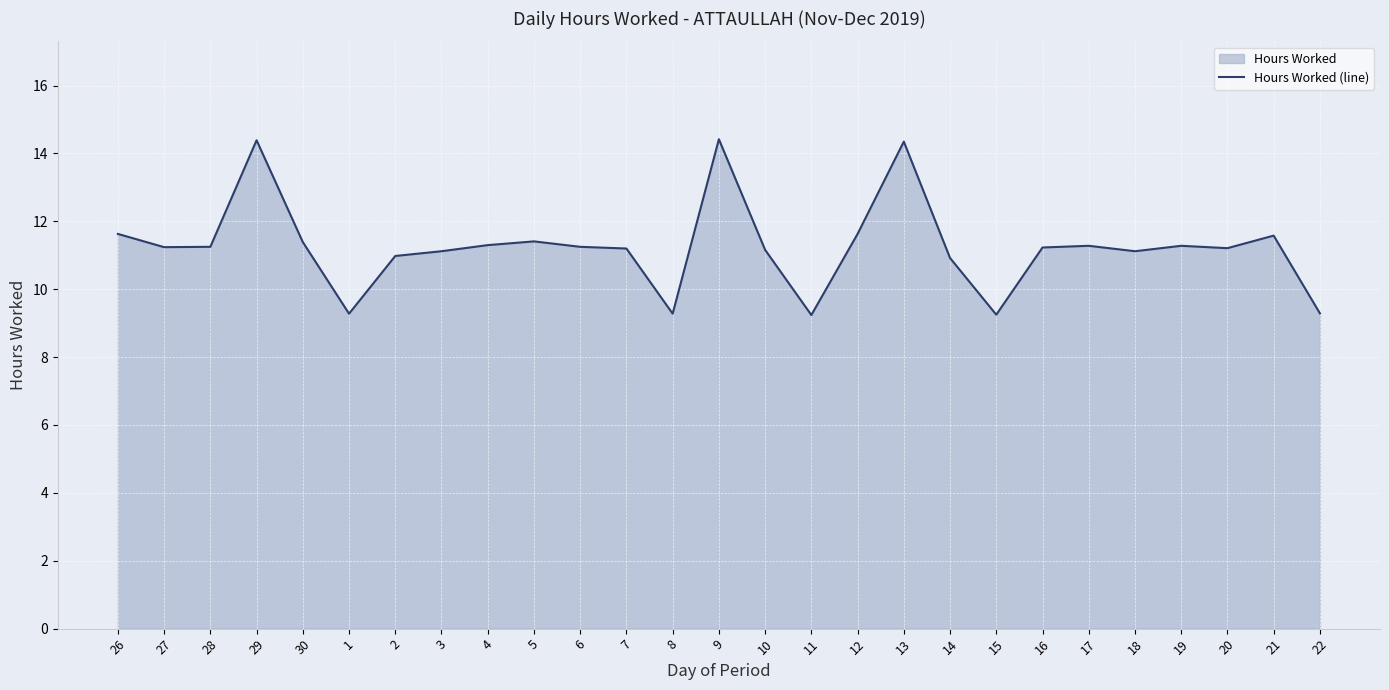

How many points are higher than both their immediate neighbors (excluding endpoints)?

7